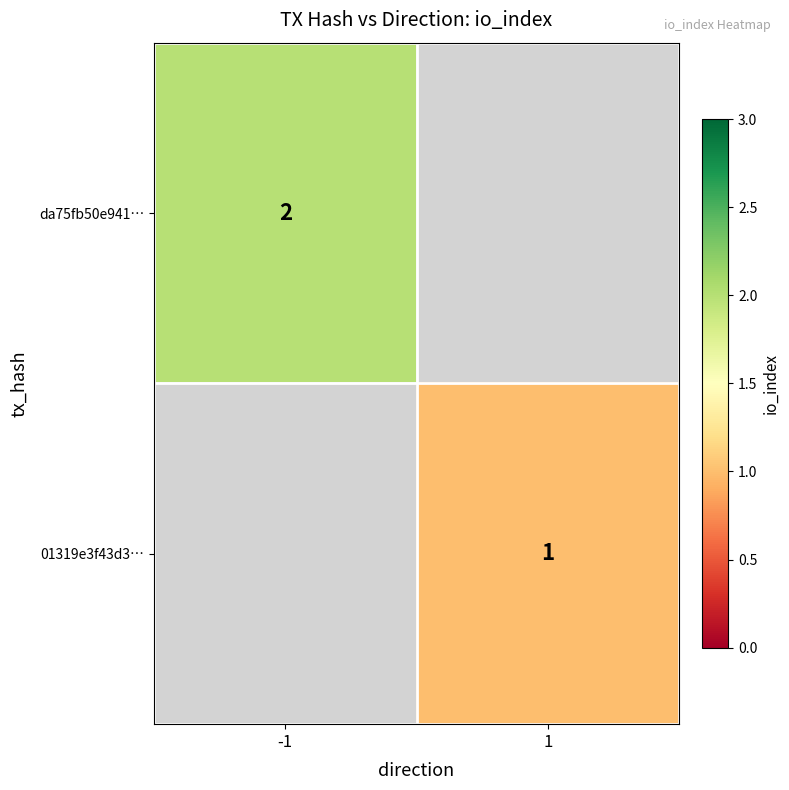

Which label corresponds to the smallest value in the chart?

1